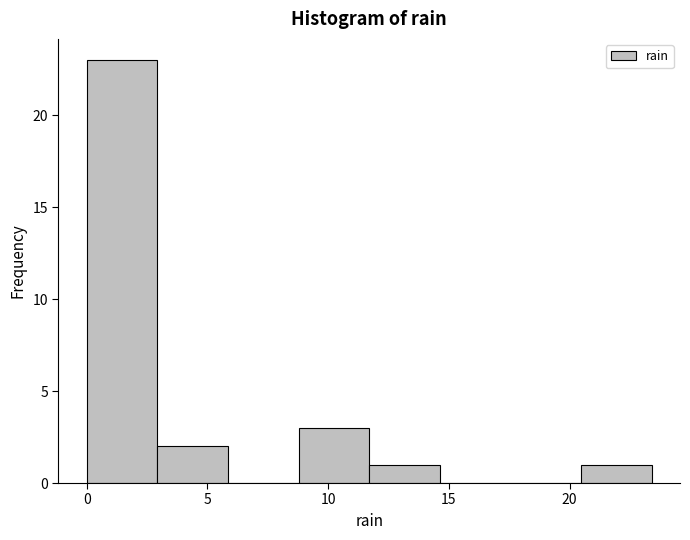

Reading left to right, transcribe this chart: for each bar, give the range it covers on the x-axis and its height. Neither the bar edges nor the heights are printed on the chart, so give them approximately, as read against the axes.

0.0 to 3.0: 23
3.0 to 6.0: 2
6.0 to 9.0: 0
9.0 to 11.5: 3
11.5 to 14.5: 1
14.5 to 17.5: 0
17.5 to 20.5: 0
20.5 to 23.5: 1